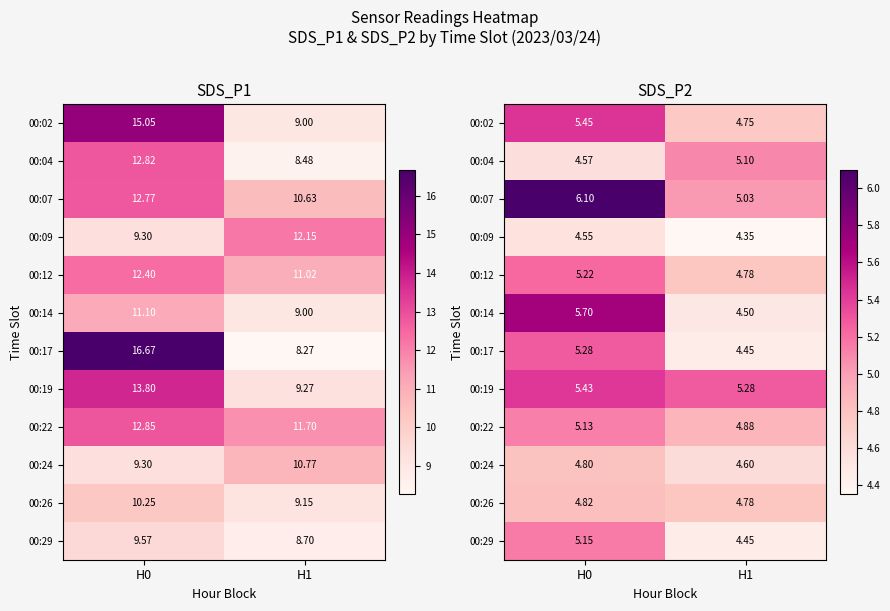

The 00:07 series shows 5.0 at H1. True or false?

True